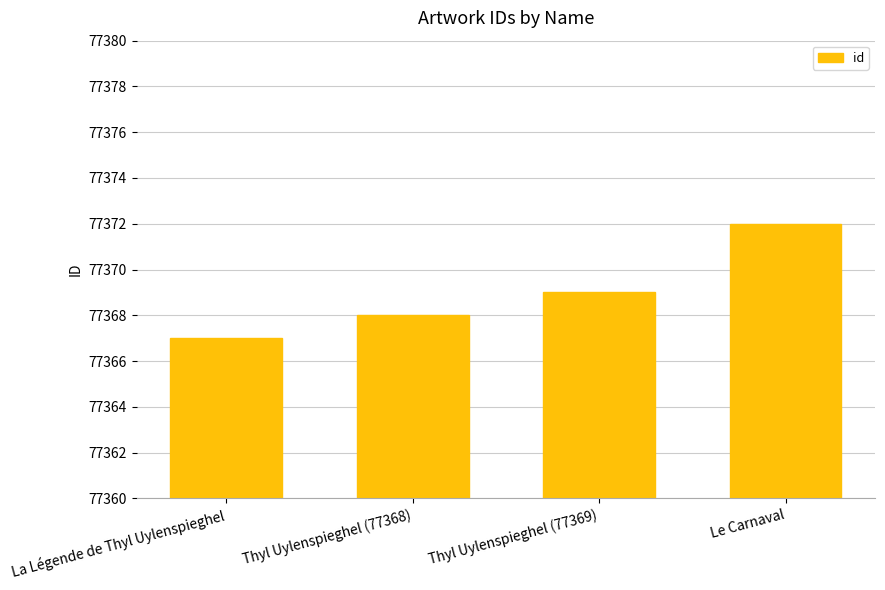

Is it true that the value at Thyl Uylenspieghel (77369) is 117084?

False